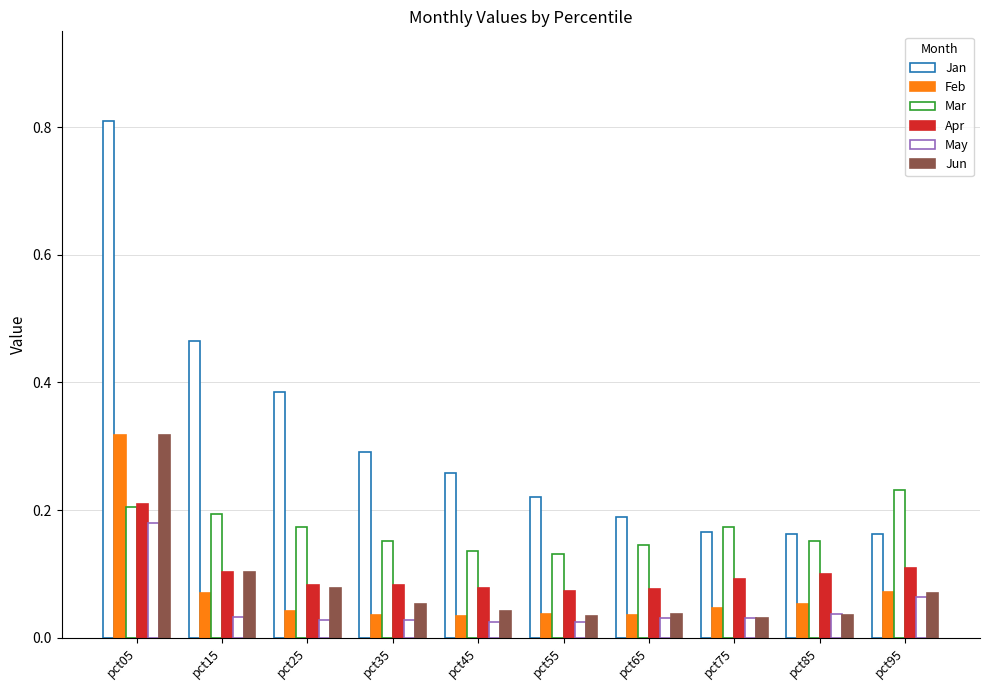

What is the difference between the maximum and minimum values in the Mar series?

0.1